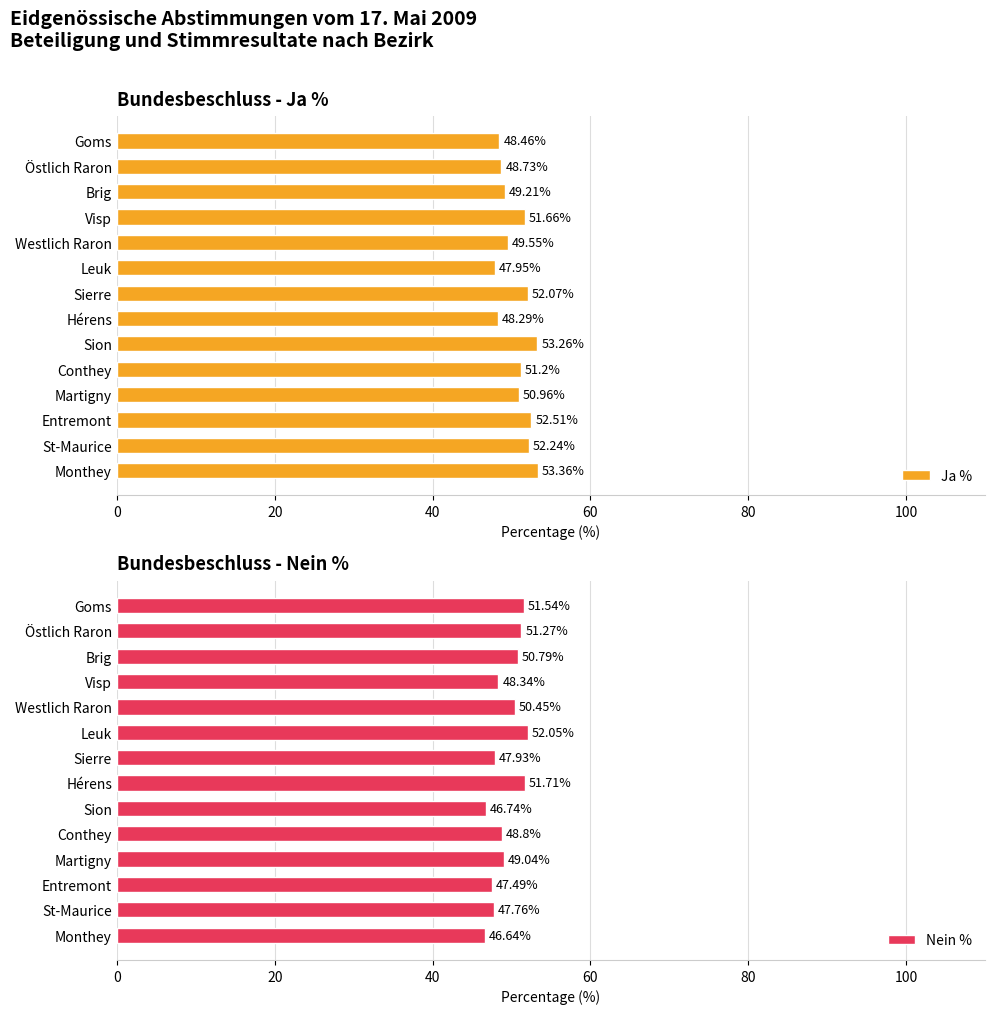

How many values in the Nein % series are below 49?

7